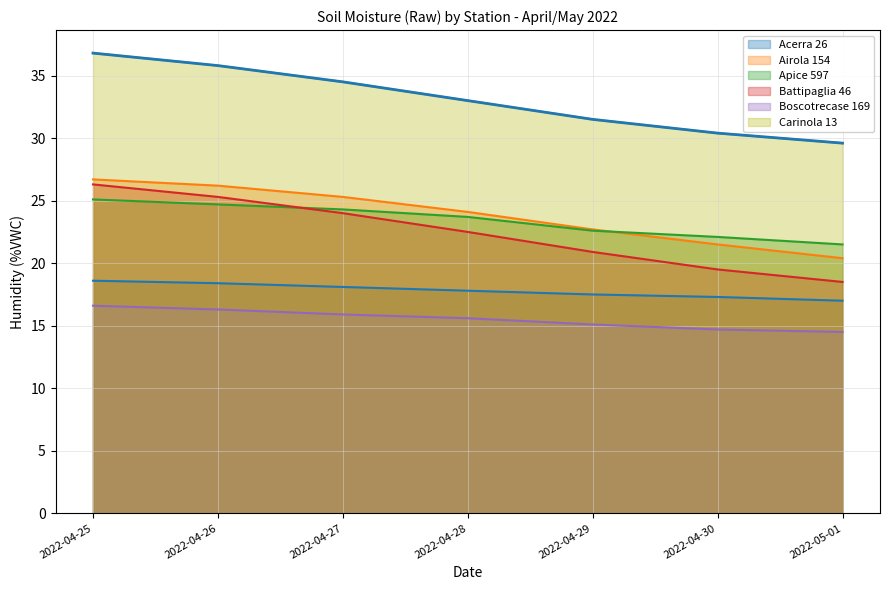

Reading right to left, list all the values displayed in this chart.

Acerra 26: 17.0	17.3	17.5	17.8	18.1	18.4	18.6
Airola 154: 20.4	21.5	22.7	24.1	25.3	26.2	26.7
Apice 597: 21.5	22.1	22.6	23.7	24.3	24.7	25.1
Battipaglia 46: 18.5	19.5	20.9	22.5	24.0	25.3	26.3
Boscotrecase 169: 14.5	14.7	15.1	15.6	15.9	16.3	16.6
Carinola 13: 29.6	30.4	31.5	33.0	34.5	35.8	36.8